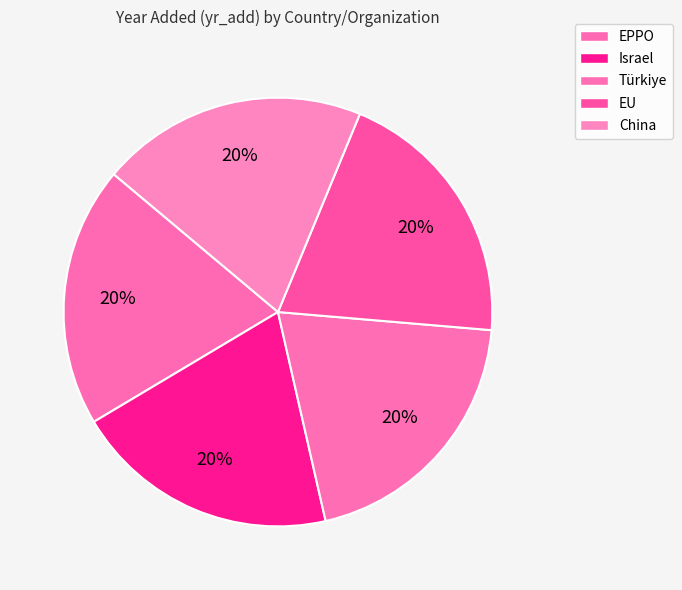

Is Türkiye the majority of the pie?

No